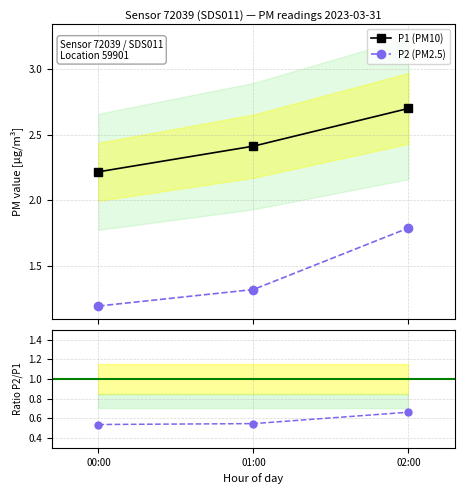

Reading left to right, extract all data points from this chart.

P1 (PM10): 2.2	2.4	2.7
P2 (PM2.5): 1.2	1.3	1.8
P2/P1: 0.5	0.5	0.7